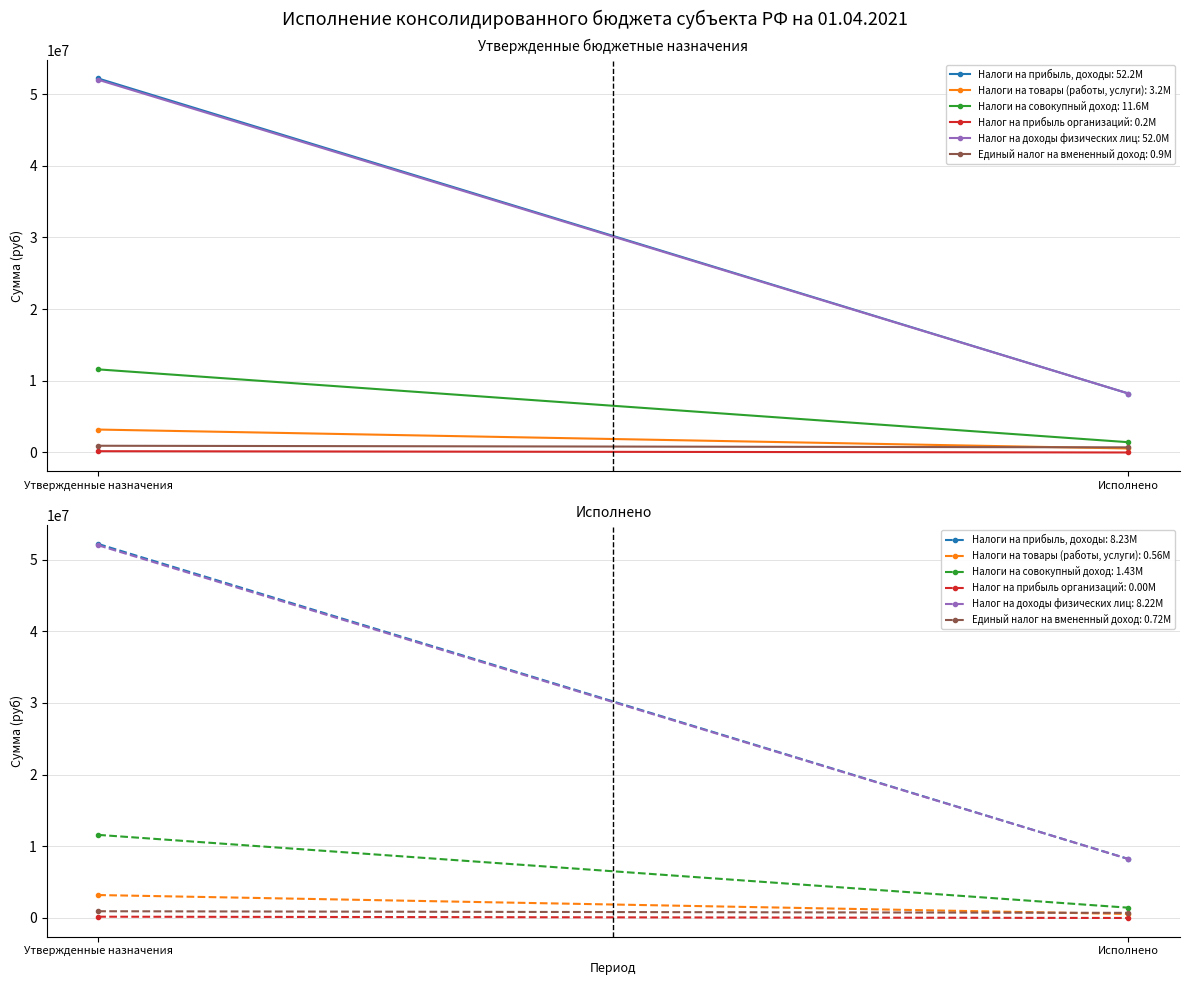

At which label does Единый налог на вмененный доход reach its peak?

Утвержденные назначения